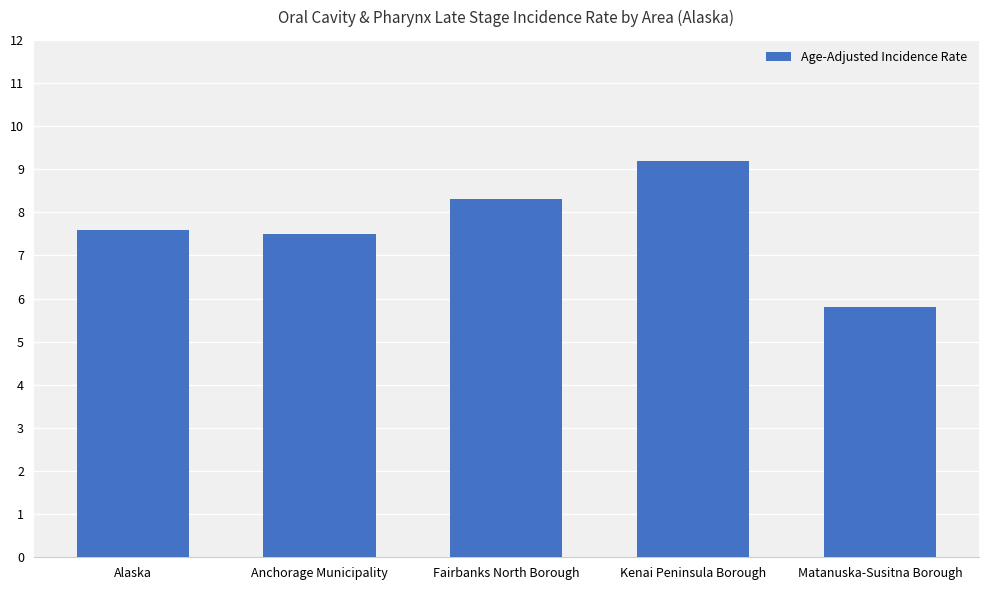

The value at Fairbanks North Borough is 8.3. True or false?

True